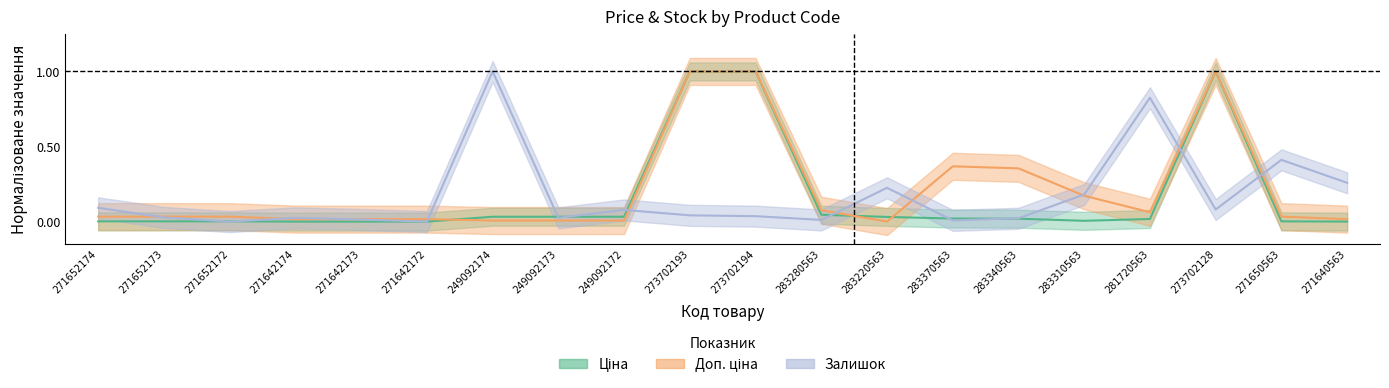

True or false: Ціна and Доп. ціна intersect in this chart.

True